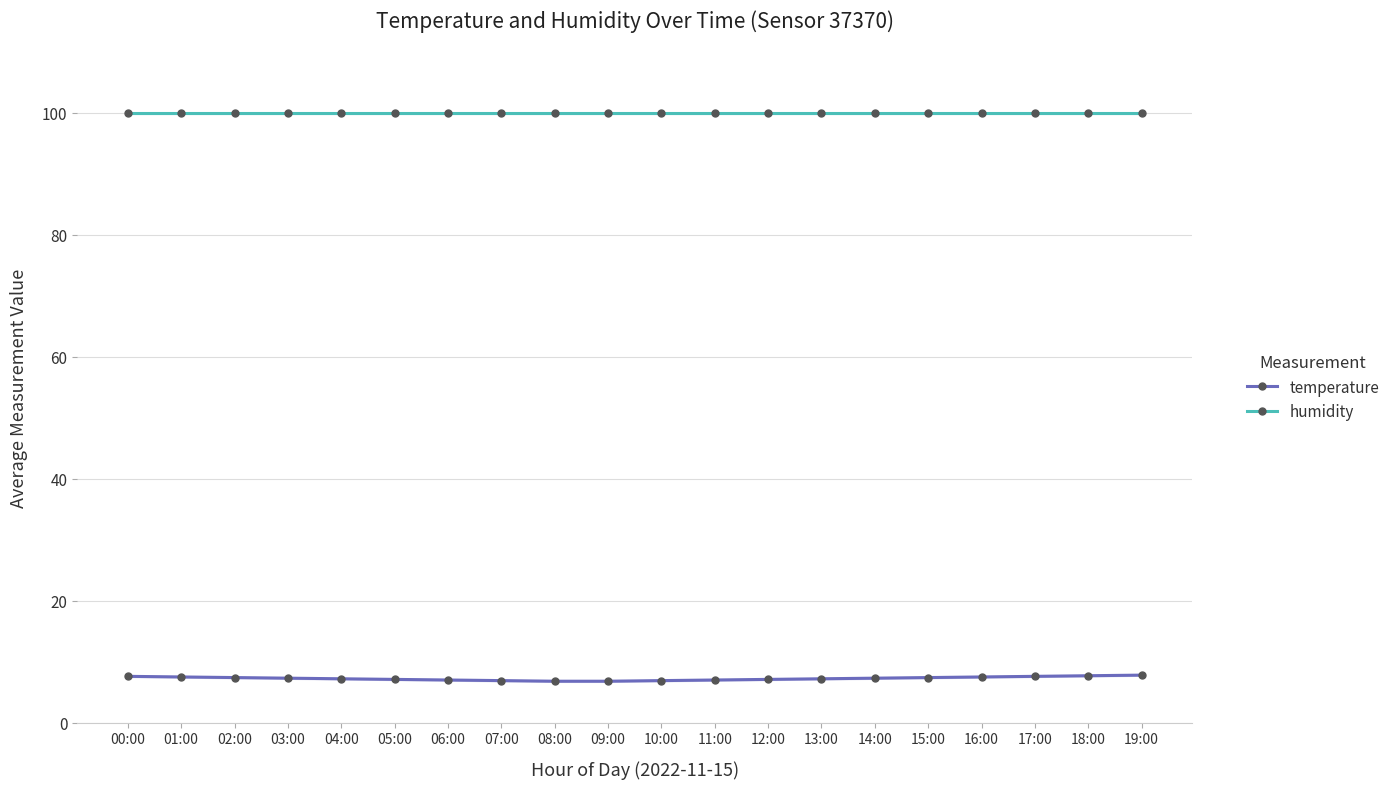

What is the greatest value displayed?

99.9